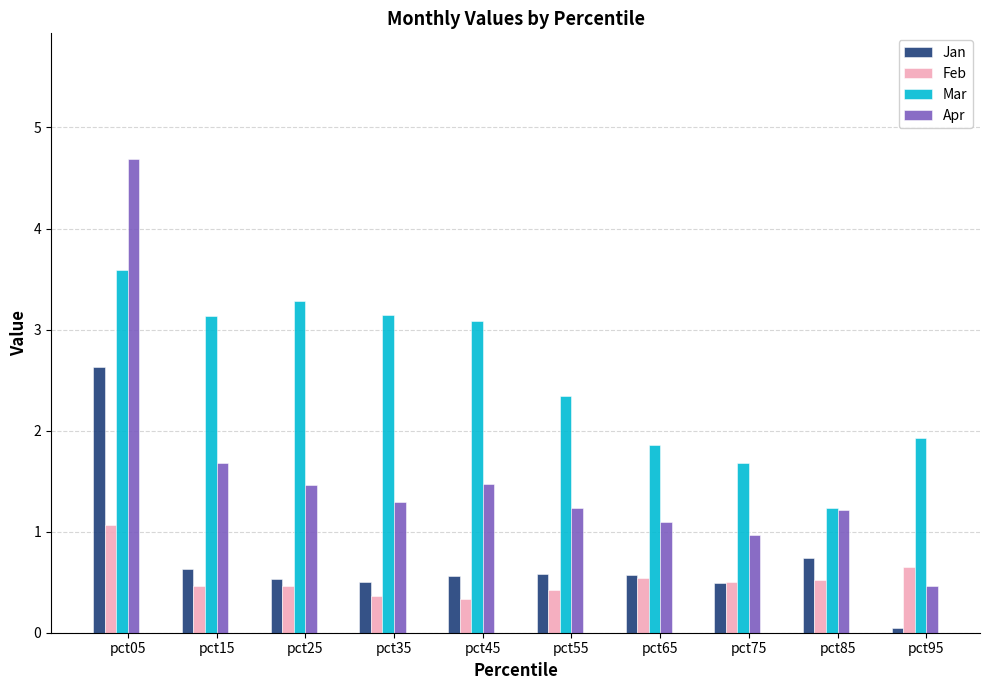

At which category does the chart reach its minimum across all series?

pct95